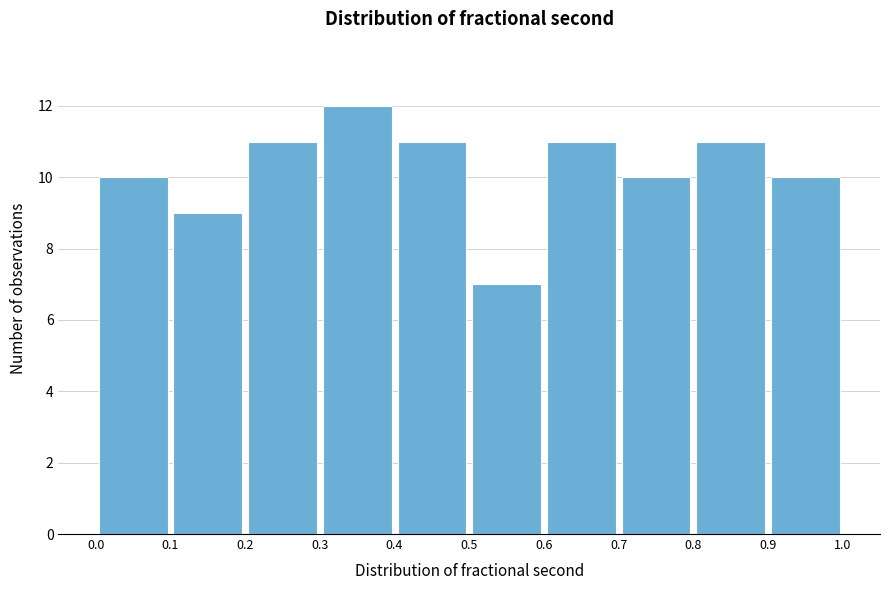

Reading left to right, transcribe this chart: for each bar, give the range it covers on the x-axis and its height. The values are not printed on the chart, so give them approximately, as read against the axis.

0.0 to 0.1: 10
0.1 to 0.2: 9
0.2 to 0.3: 11
0.3 to 0.4: 12
0.4 to 0.5: 11
0.5 to 0.6: 7
0.6 to 0.7: 11
0.7 to 0.8: 10
0.8 to 0.9: 11
0.9 to 1.0: 10